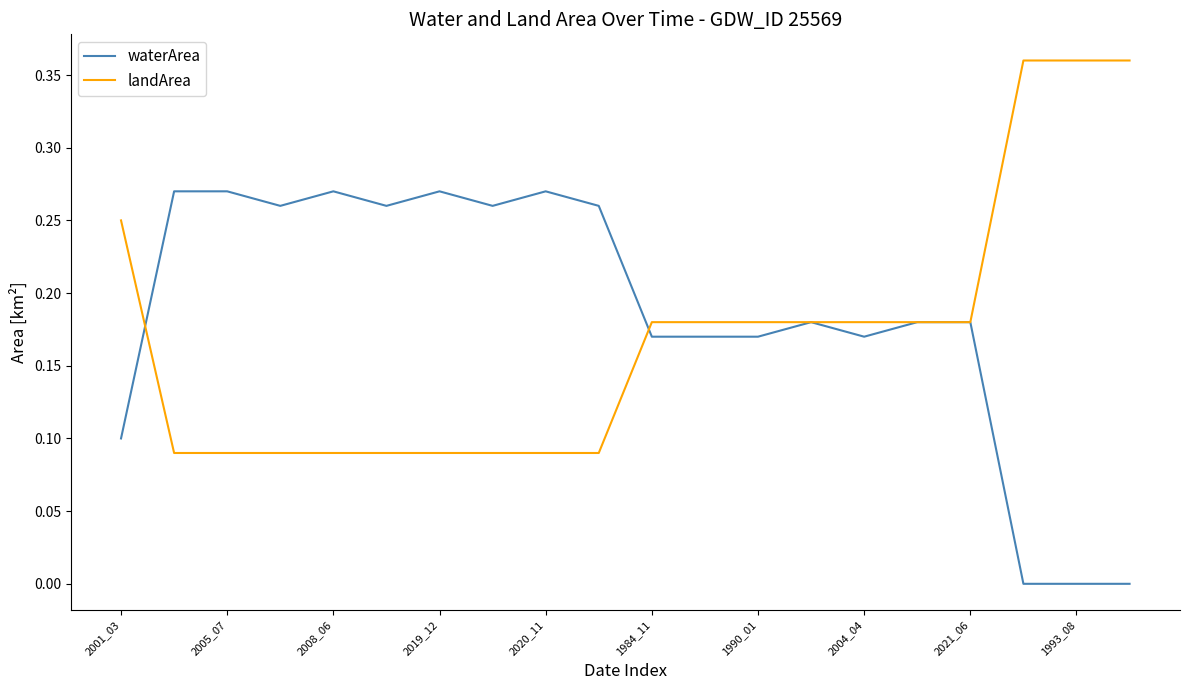

What are all the series names shown in the legend?

waterArea, landArea